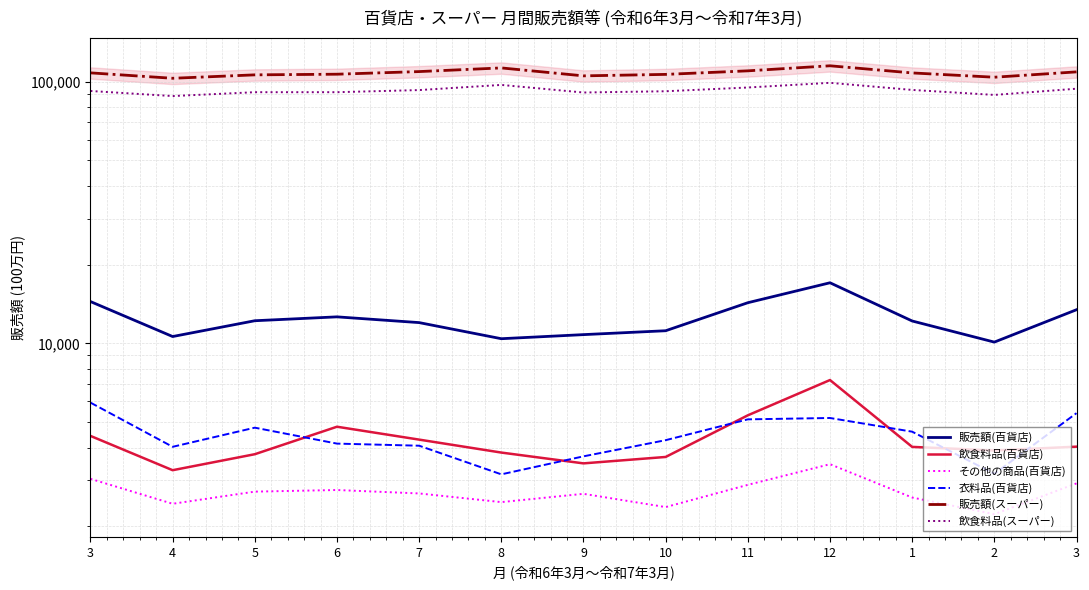

What is the label of the 11th point from the right?

5